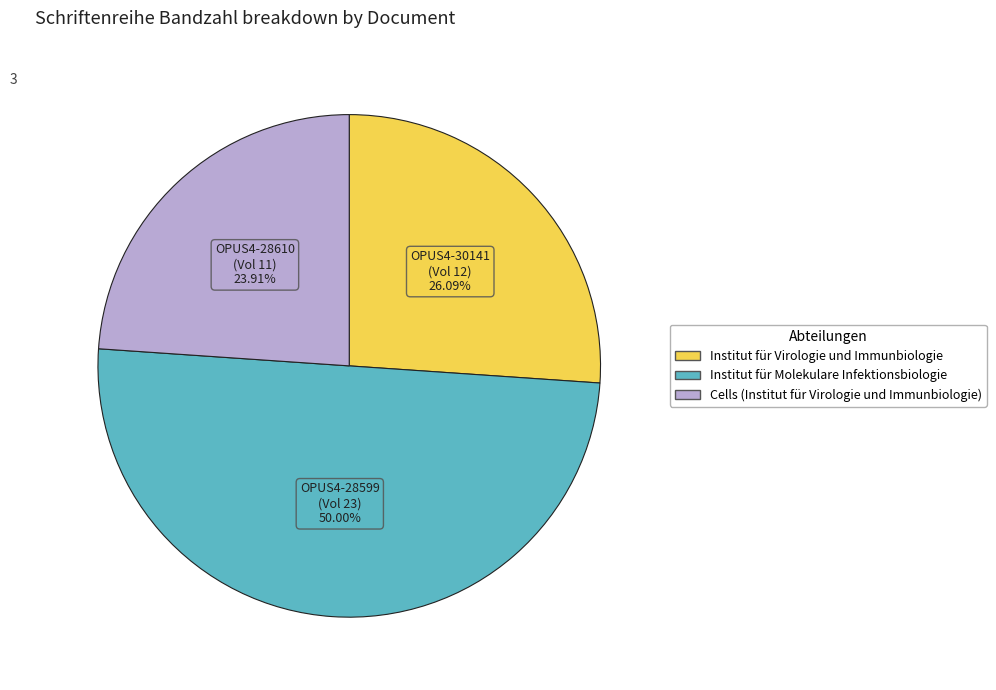

Rank the categories by value from lowest to highest.

Cells (Institut für Virologie und Immunbiologie), Institut für Virologie und Immunbiologie, Institut für Molekulare Infektionsbiologie